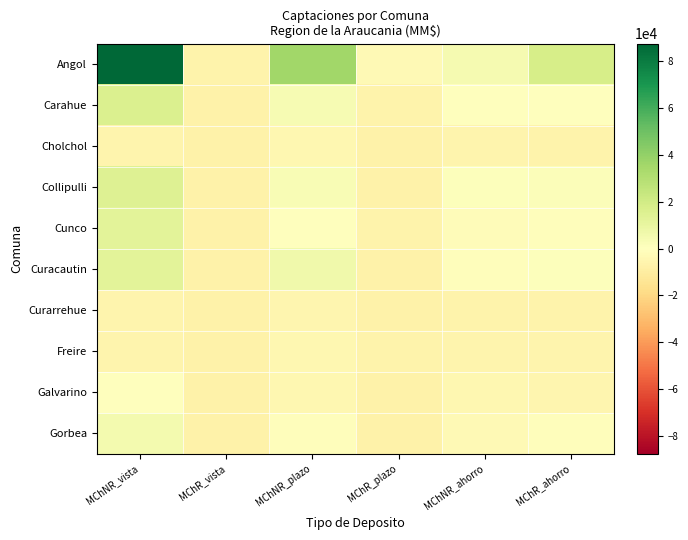

What is the difference between the highest and lowest values at MChR_plazo?

4034.2